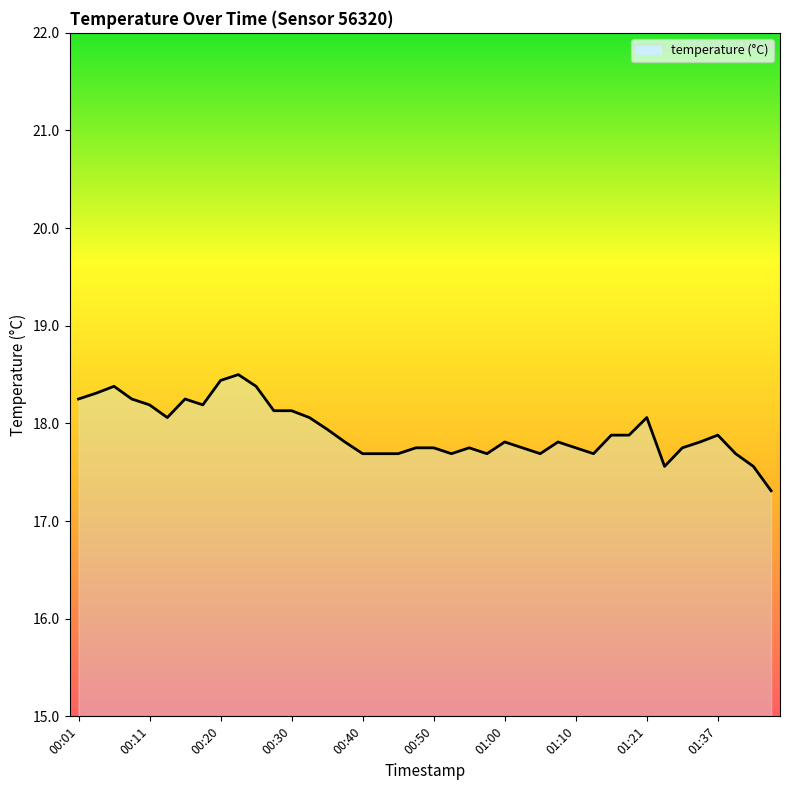

True or false: the data shows 17.8 at 01:10.

True